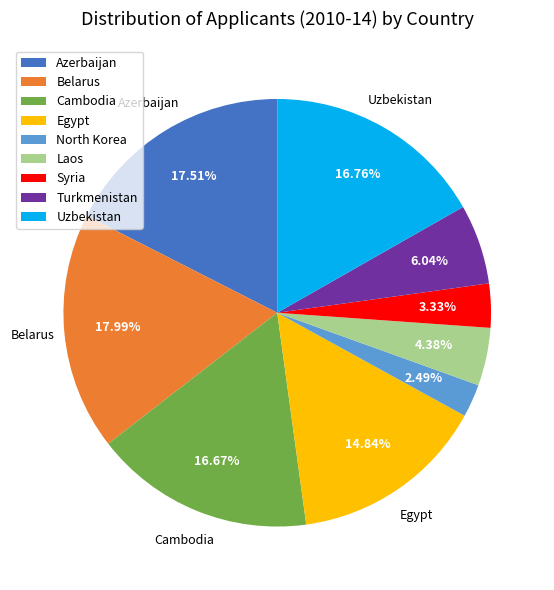

True or false: Laos accounts for 17% of the total.

False